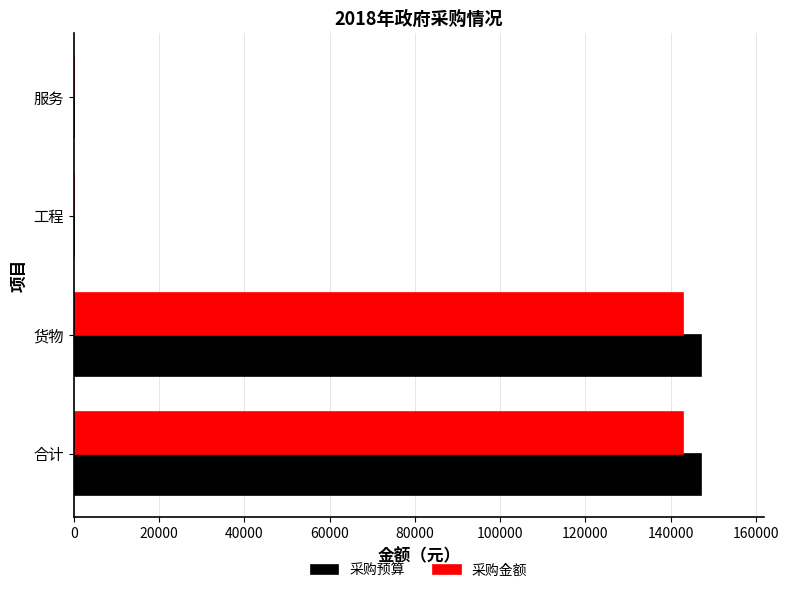

Between 合计 and 服务, which series saw the biggest shift?

采购预算